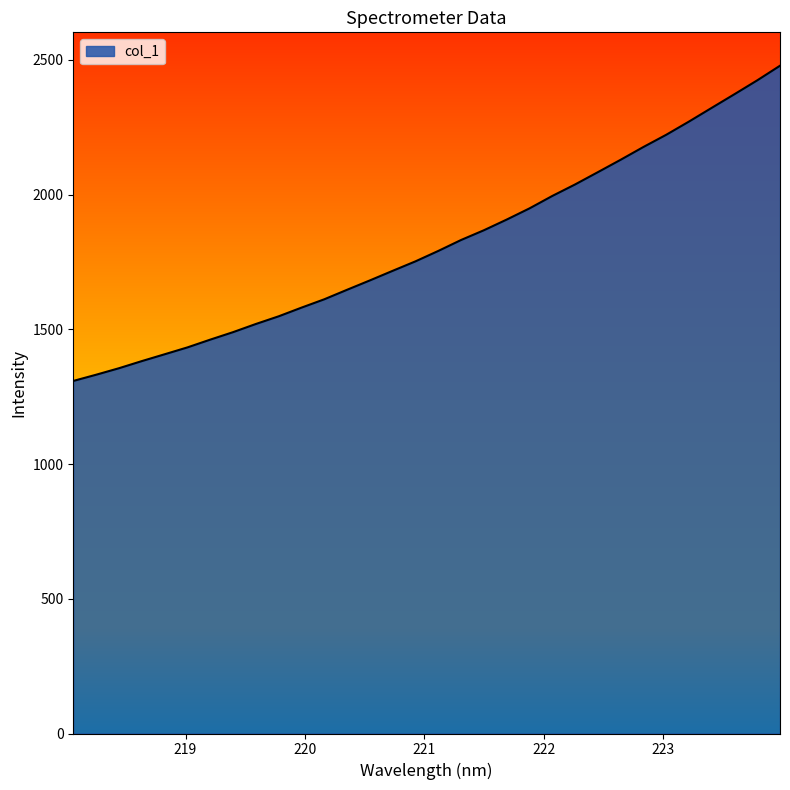

What is the smallest value displayed?

1308.2